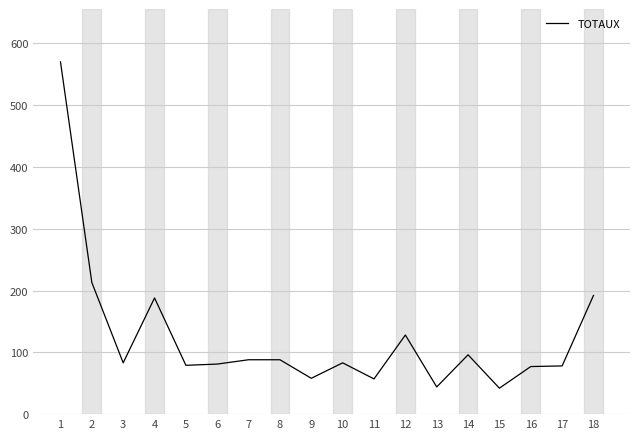

Which category has the highest value across all series?

1